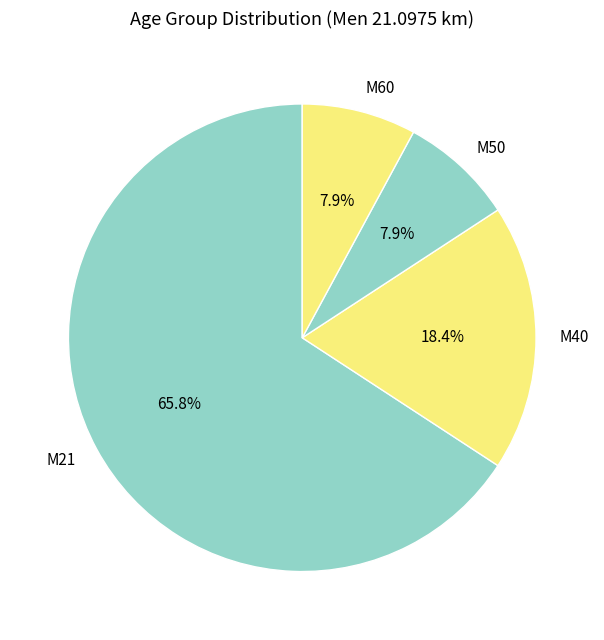

Do М60 and М21 together represent more than half of the pie?

Yes